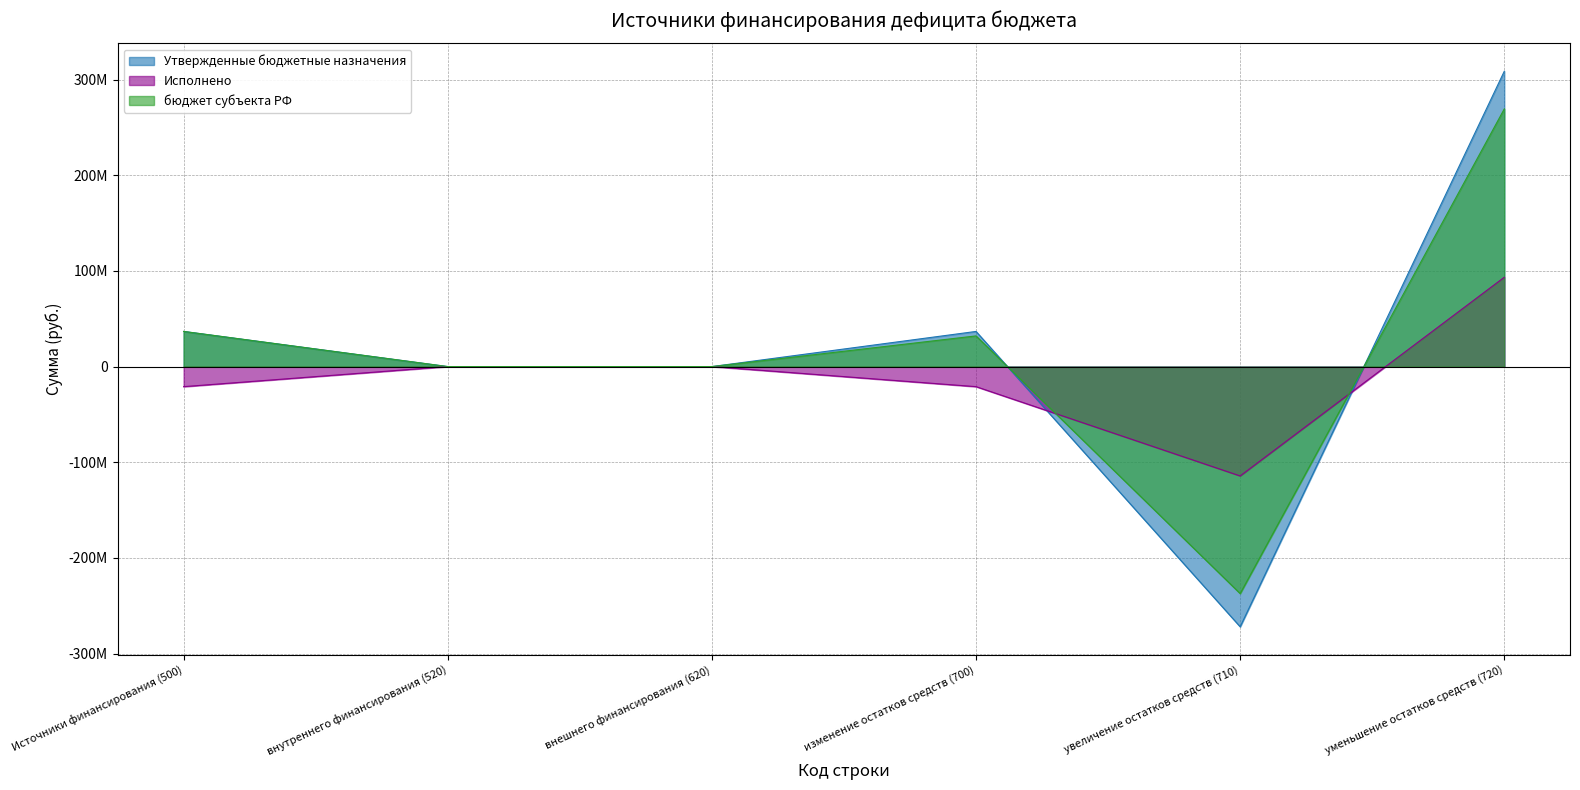

Which series has the largest total across all categories?

Утвержденные бюджетные назначения